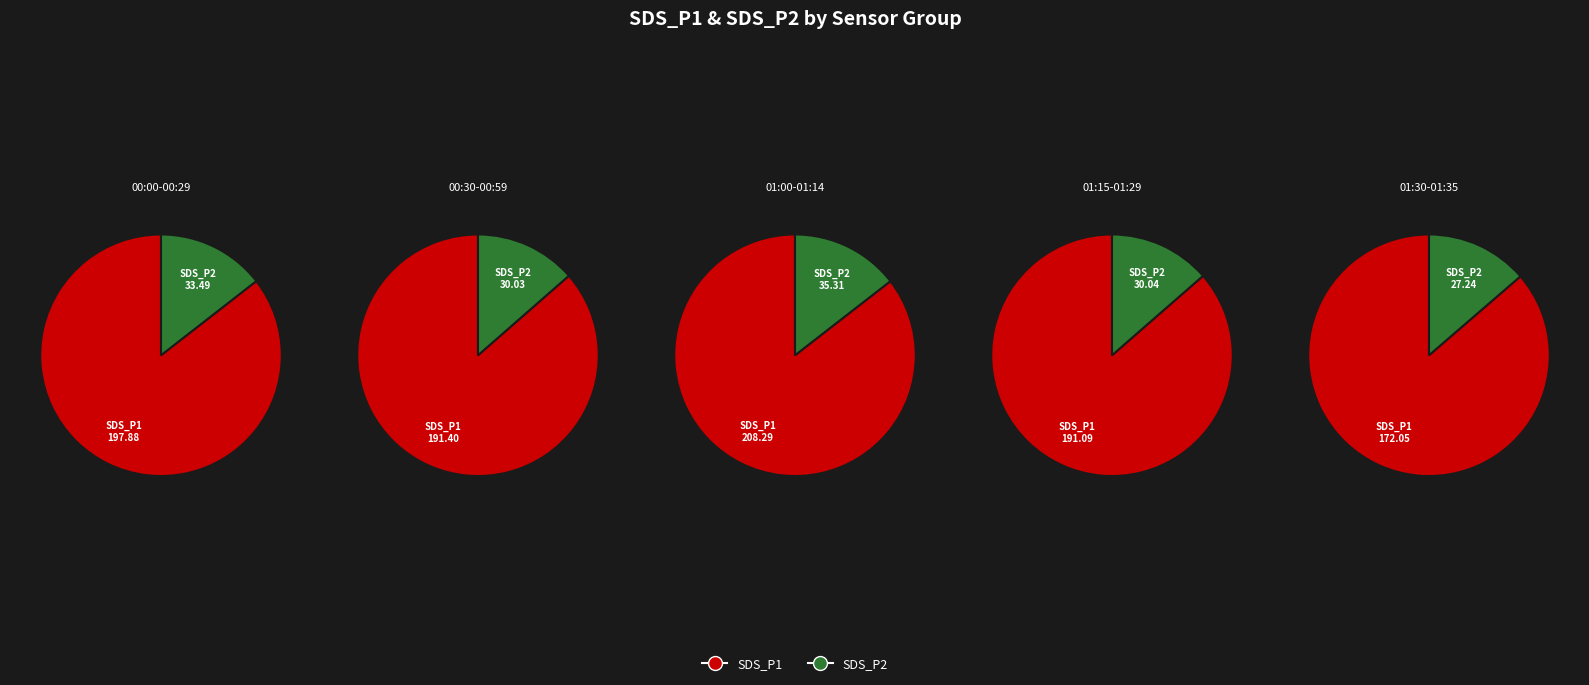

Does 21 represent more than half of the total?

No